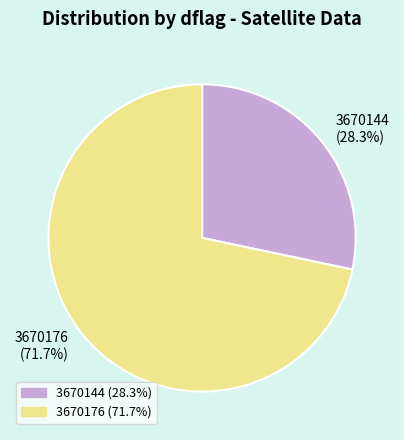

The 3670176 slice represents 72% of the pie. True or false?

True